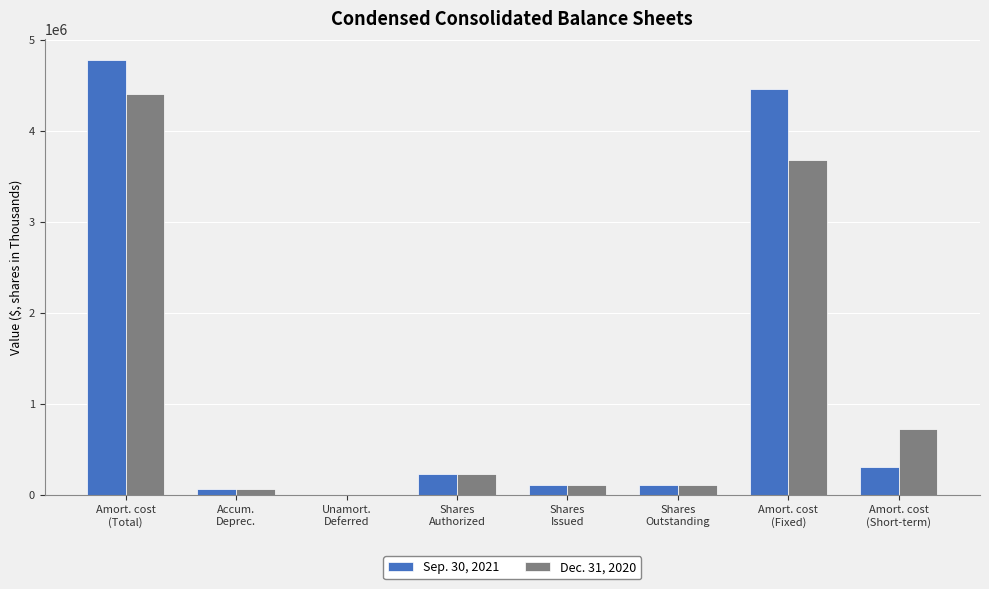

What is the sum of all Sep. 30, 2021 values?

10065888